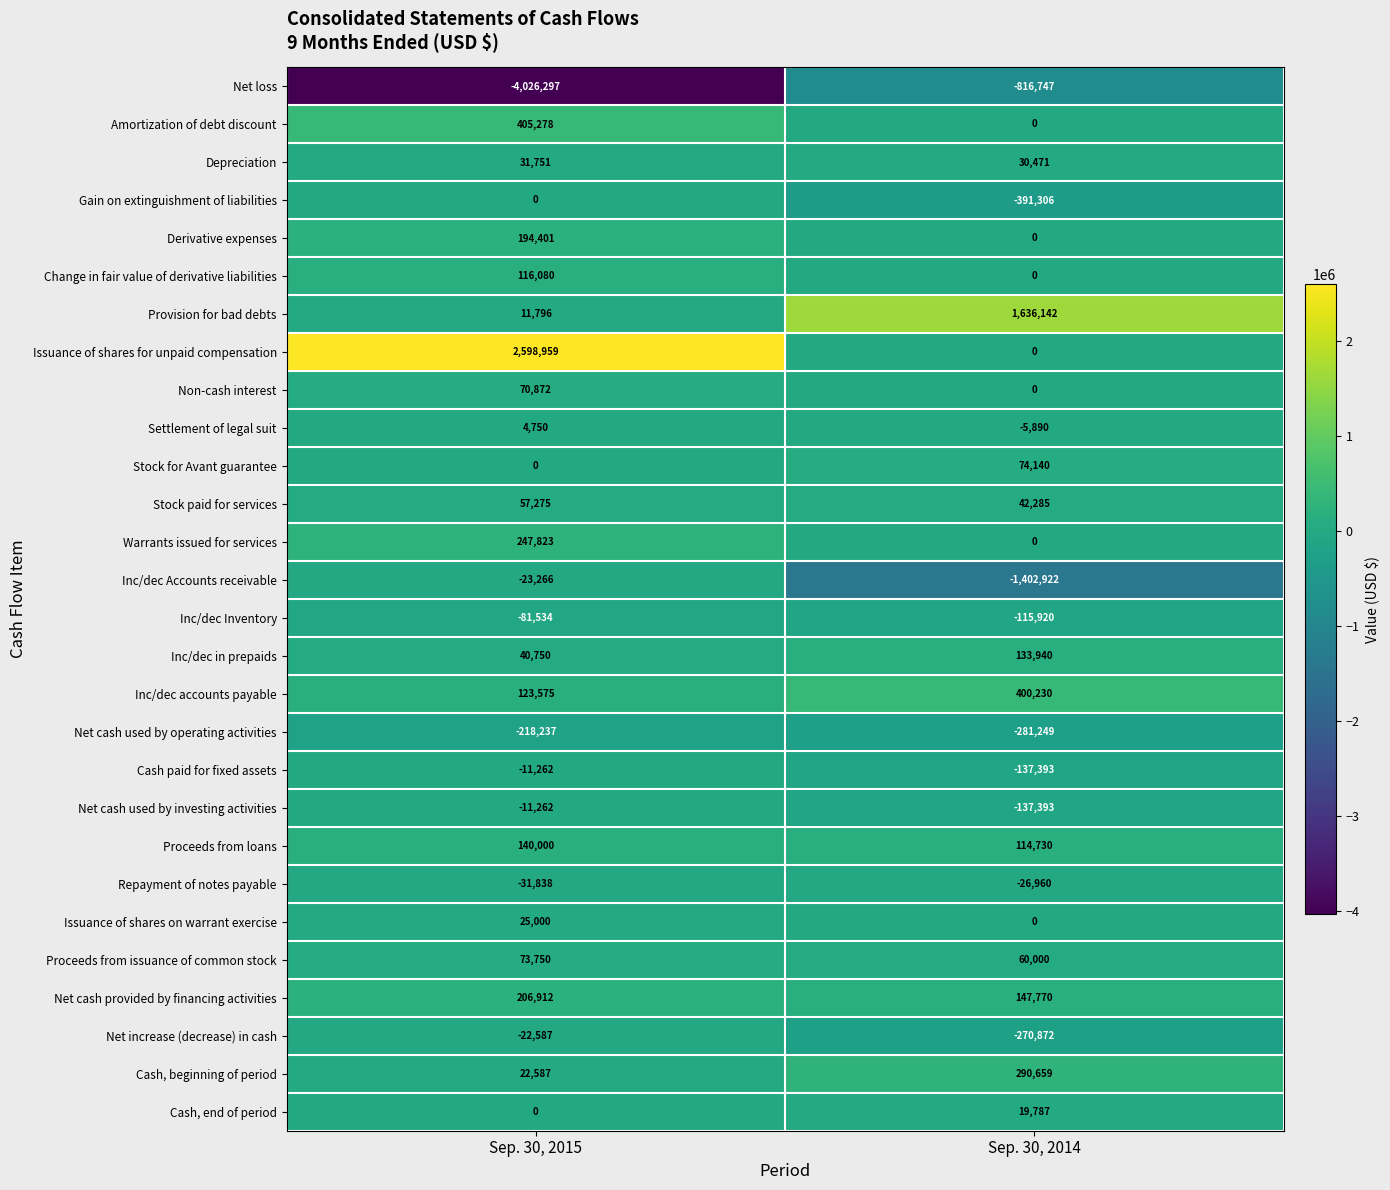

List the labels in order of Gain on extinguishment of liabilities value, largest first.

Sep. 30, 2015, Sep. 30, 2014